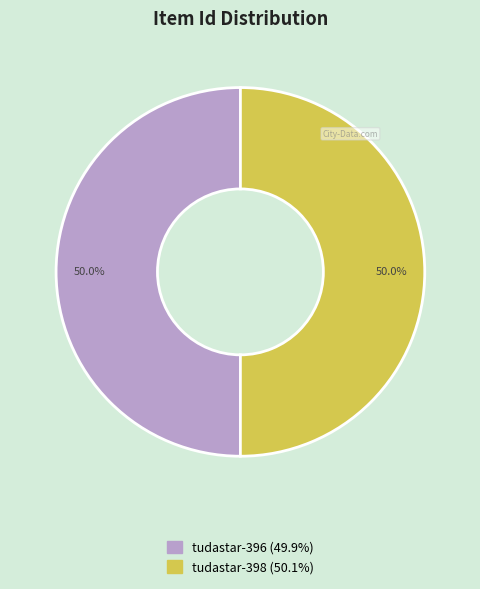

What portion of the pie excludes tudastar-396?

50.0%